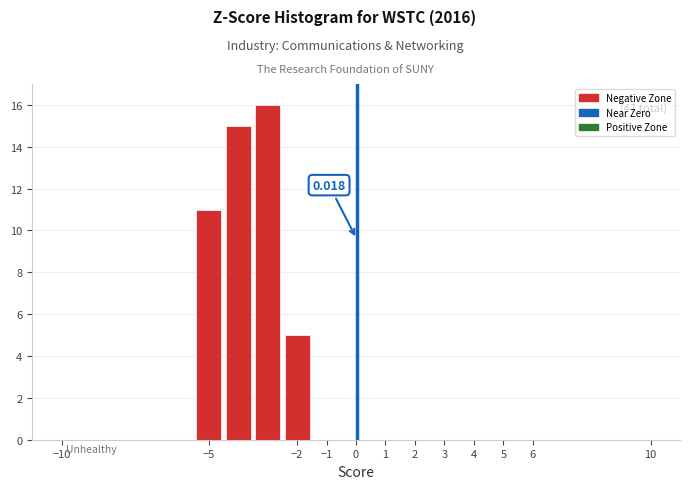

Over which range of the x-axis is the bar tallest?

-3.5 to -2.5